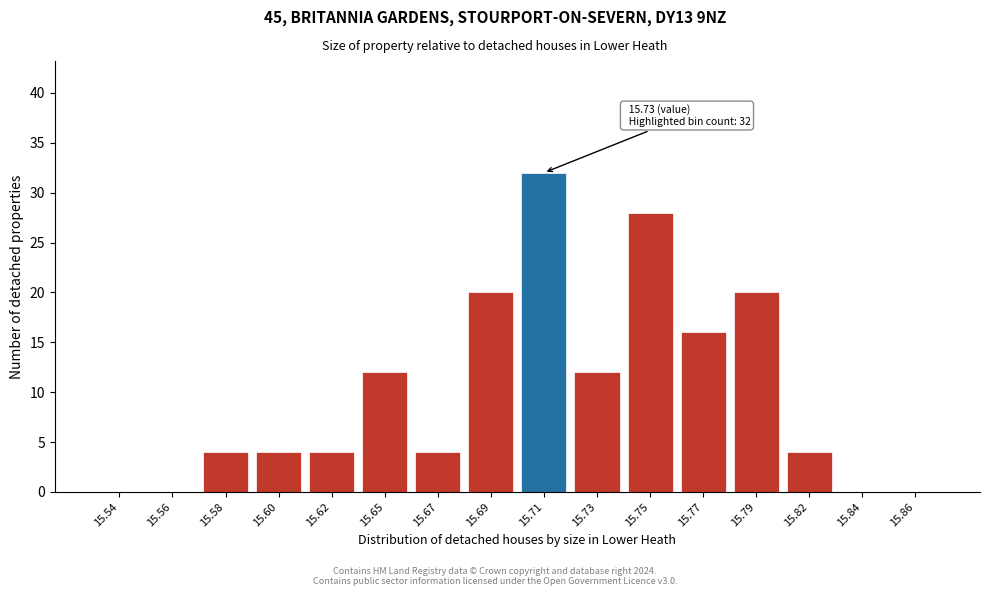

Reading left to right, transcribe all the data shown in this chart.

15.54=0	15.56=0	15.58=4	15.60=4	15.62=4	15.65=12	15.67=4	15.69=20	15.71=32	15.73=12	15.75=28	15.77=16	15.79=20	15.82=4	15.84=0	15.86=0